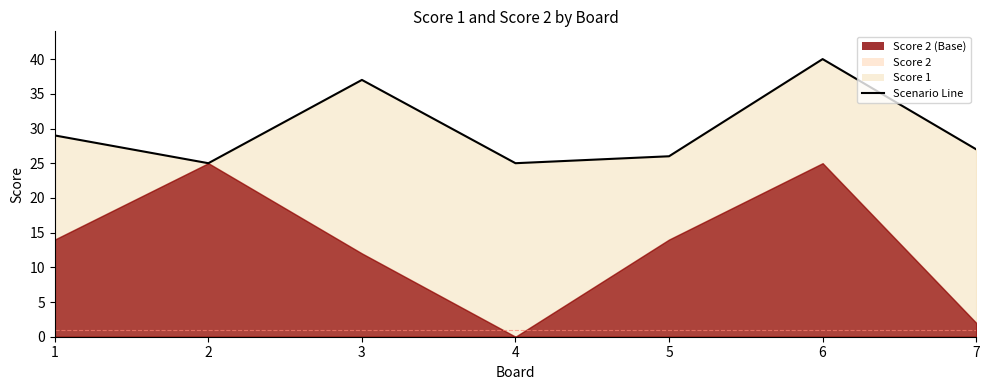

What is the value of the 5th point from the left?

26